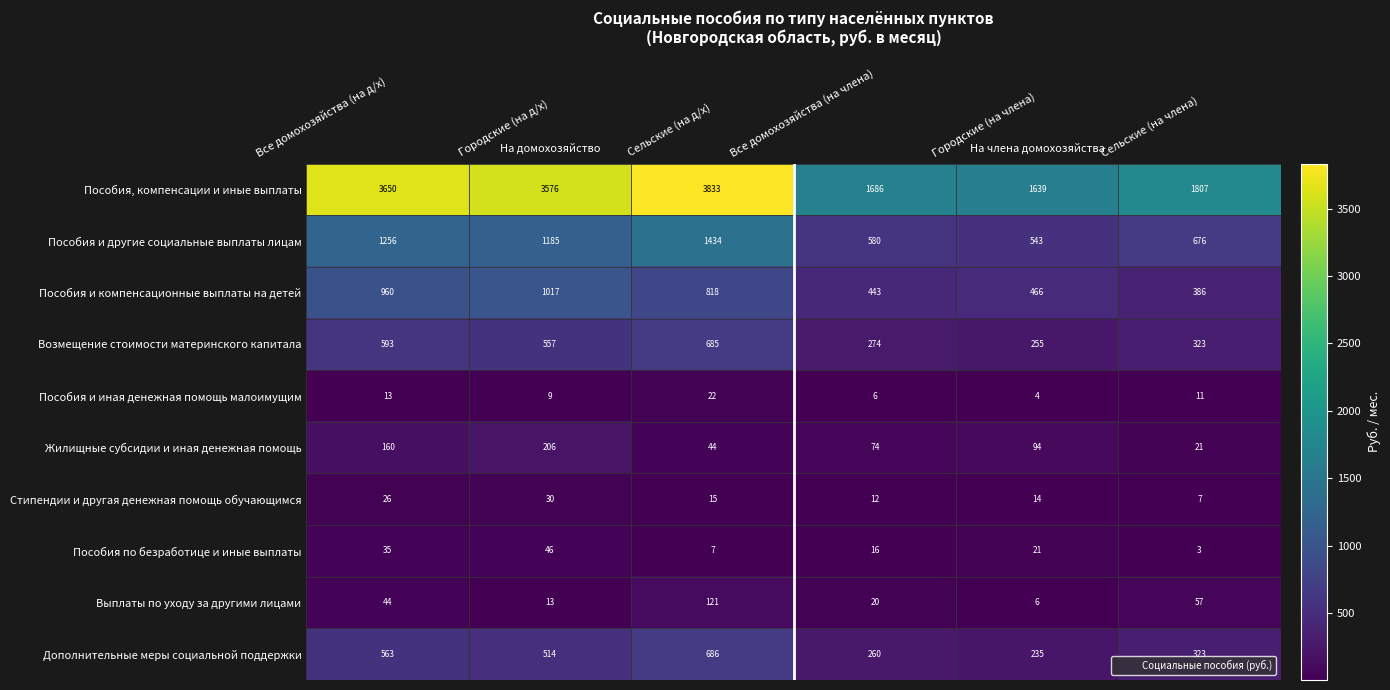

Which category has the highest value in the Жилищные субсидии и иная денежная помощь series?

Городские (на д/х)